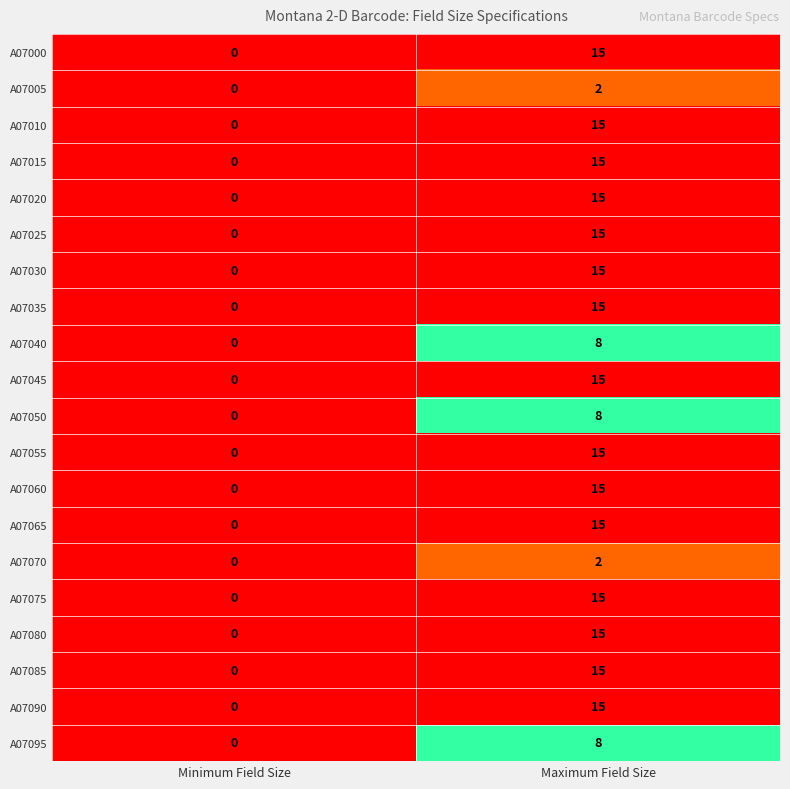

Is it true that A07060 equals 9 at Minimum Field Size?

False